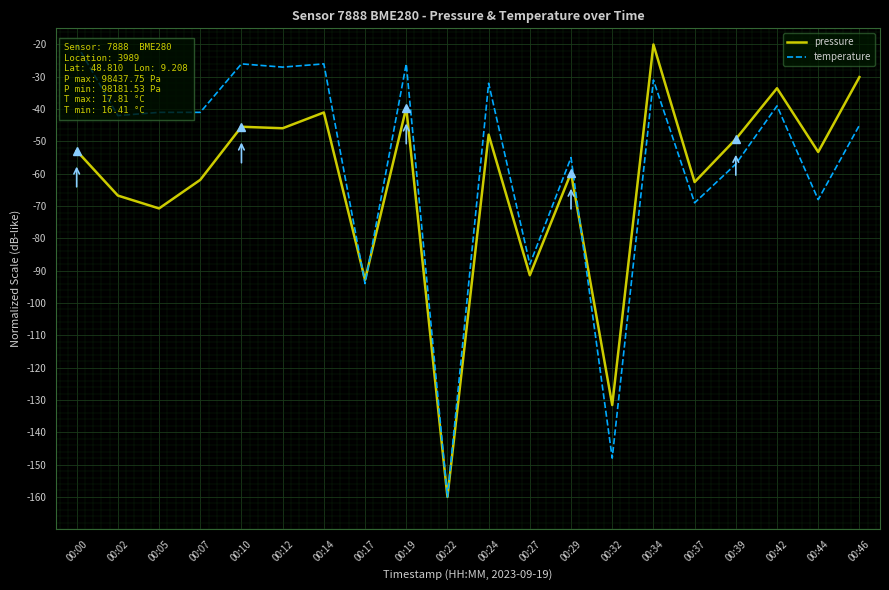

At which category does temperature reach its first local valley?

00:02